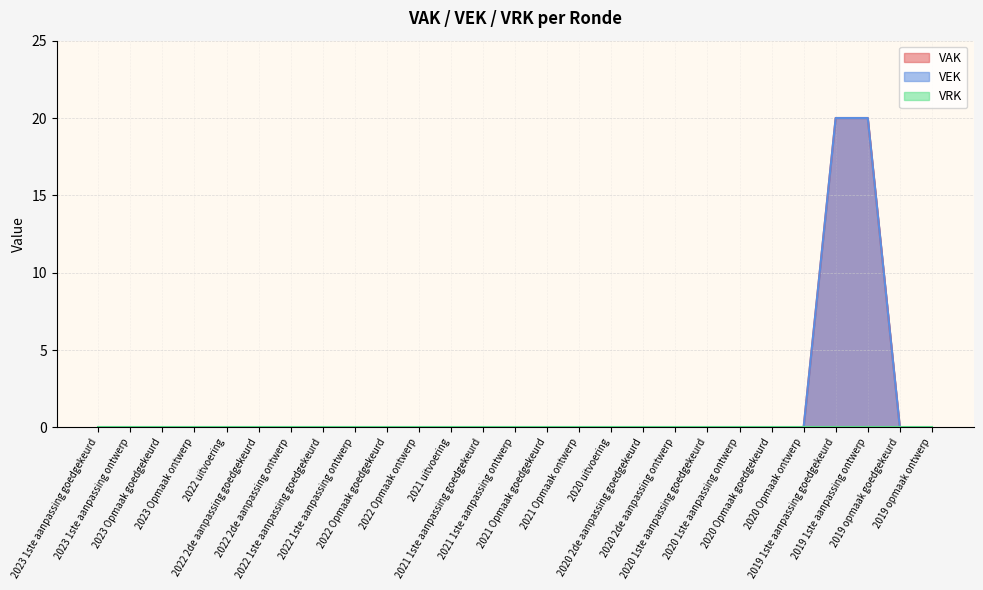

True or false: VEK and VAK cross at least once.

False